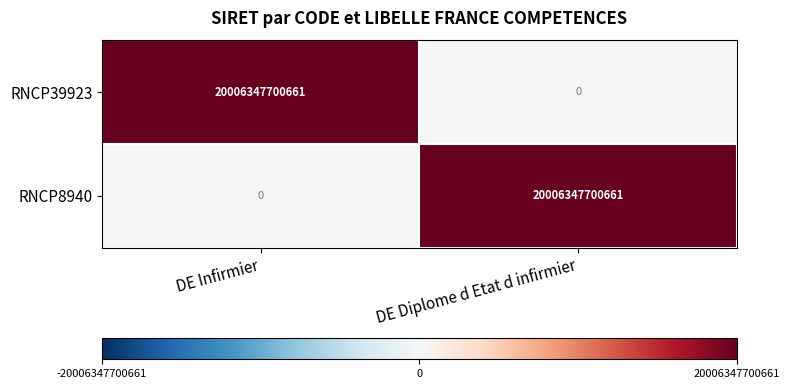

Reading left to right, what are all the values shown in this chart?

RNCP39923: 20006347700661	0
RNCP8940: 0	20006347700661